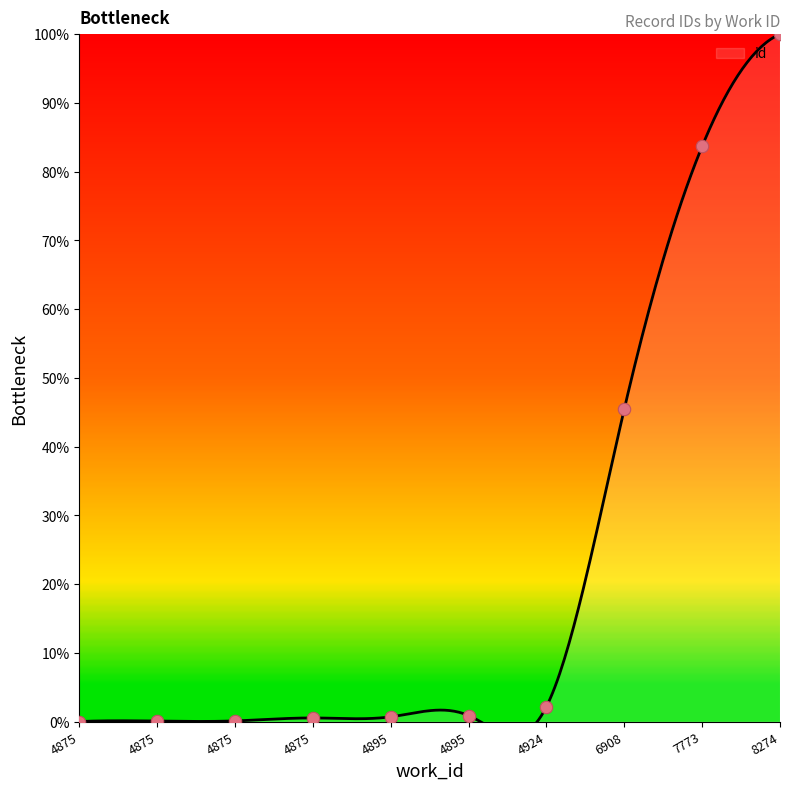

Which has a higher value, 4875 or 7773?

7773